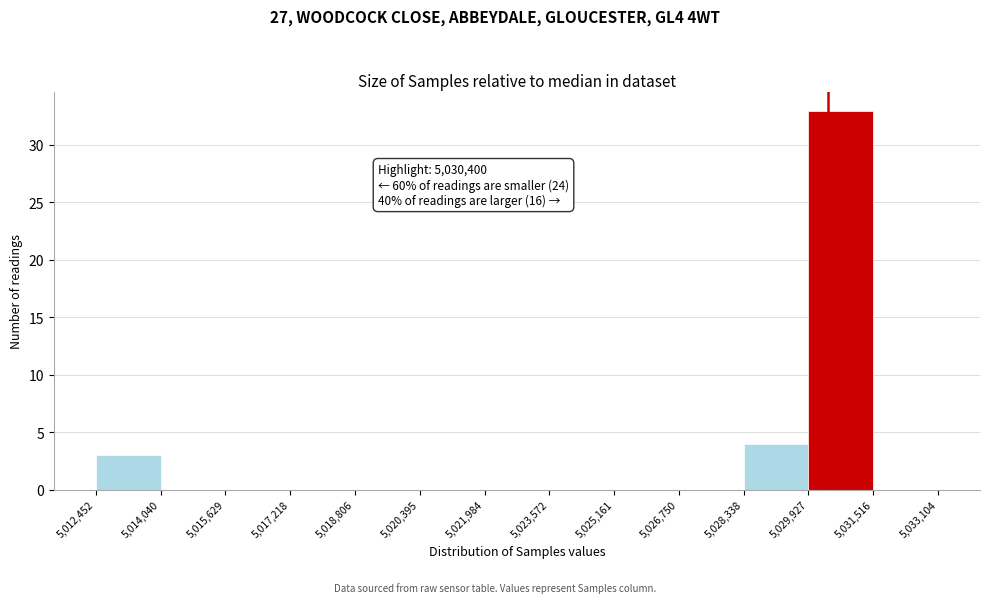

Which range on the x-axis has the tallest bar?

5,029,927 to 5,031,516